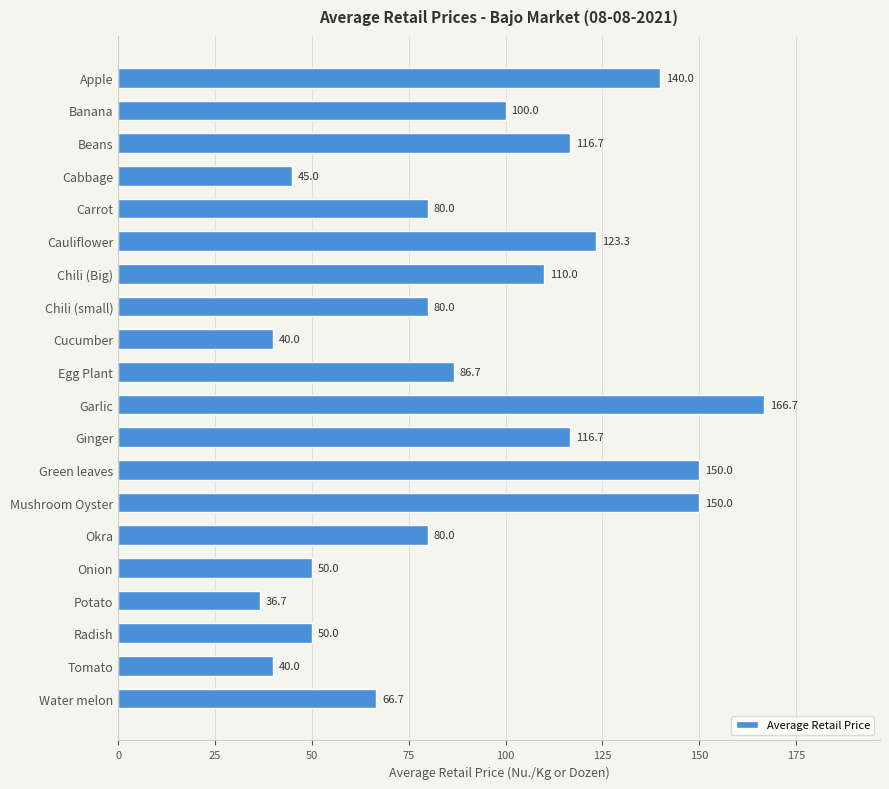

Between Mushroom Oyster and Garlic, which is larger?

Garlic